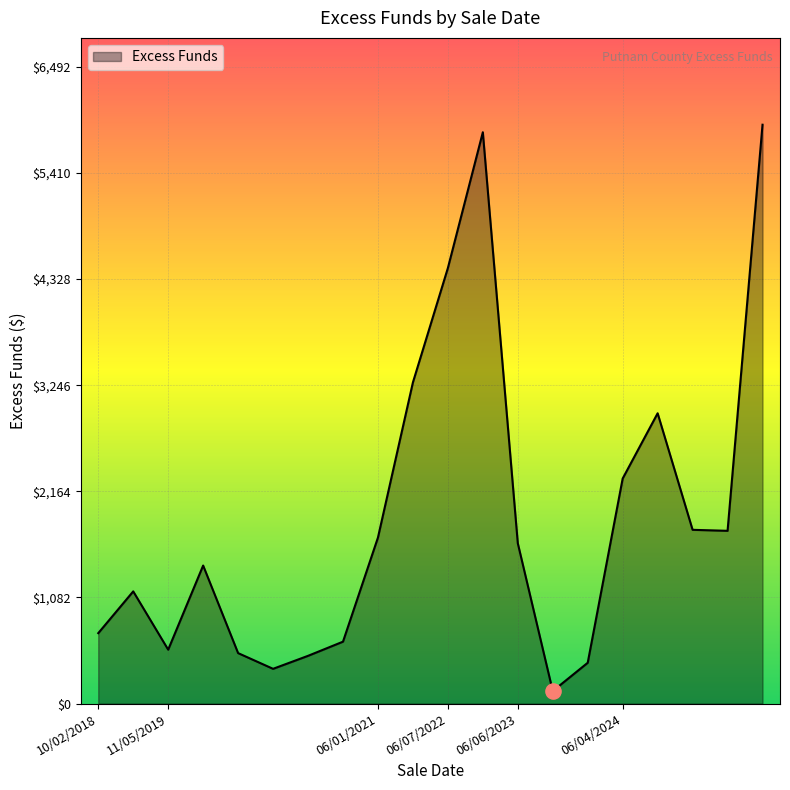

What is the greatest value displayed?

5902.0